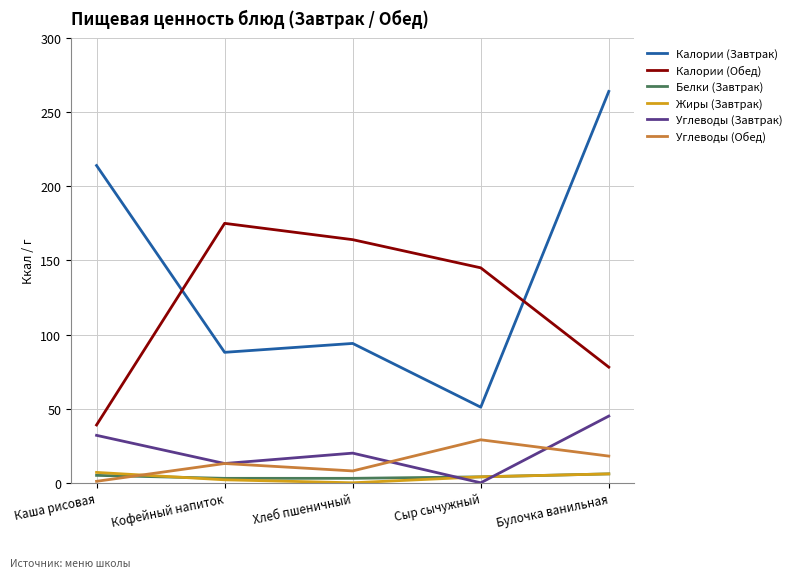

How many series are shown in this chart?

6